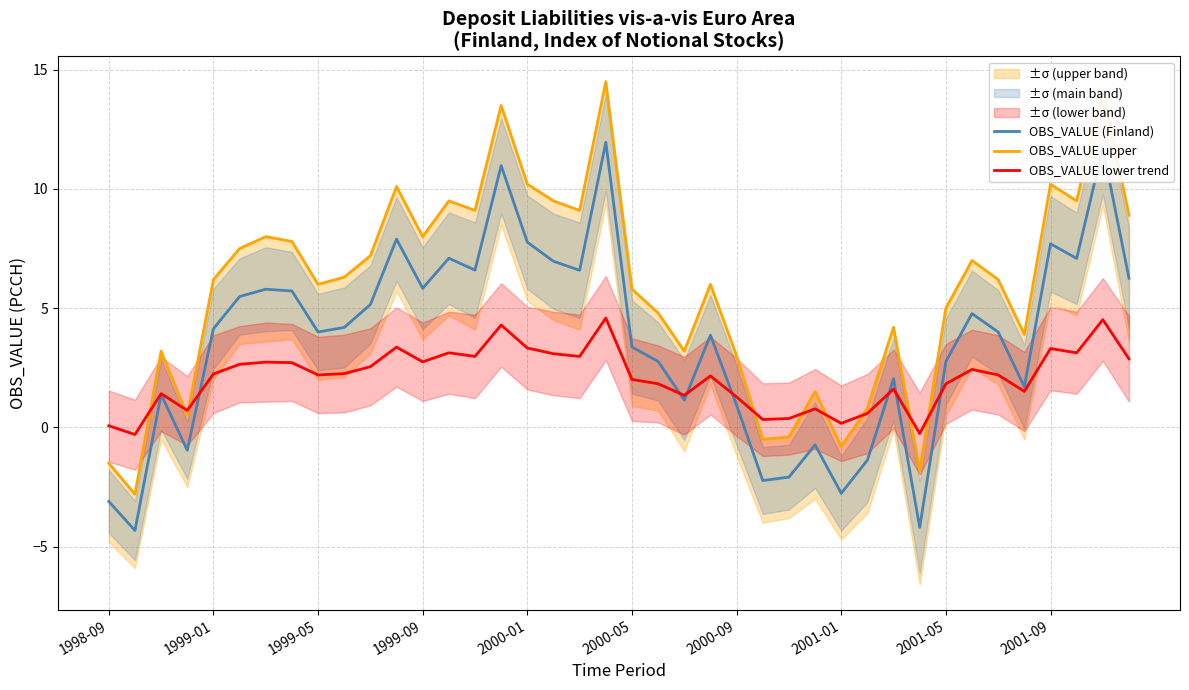

True or false: OBS_VALUE (Finland) has a value of 4.1 at 1999-01.

True